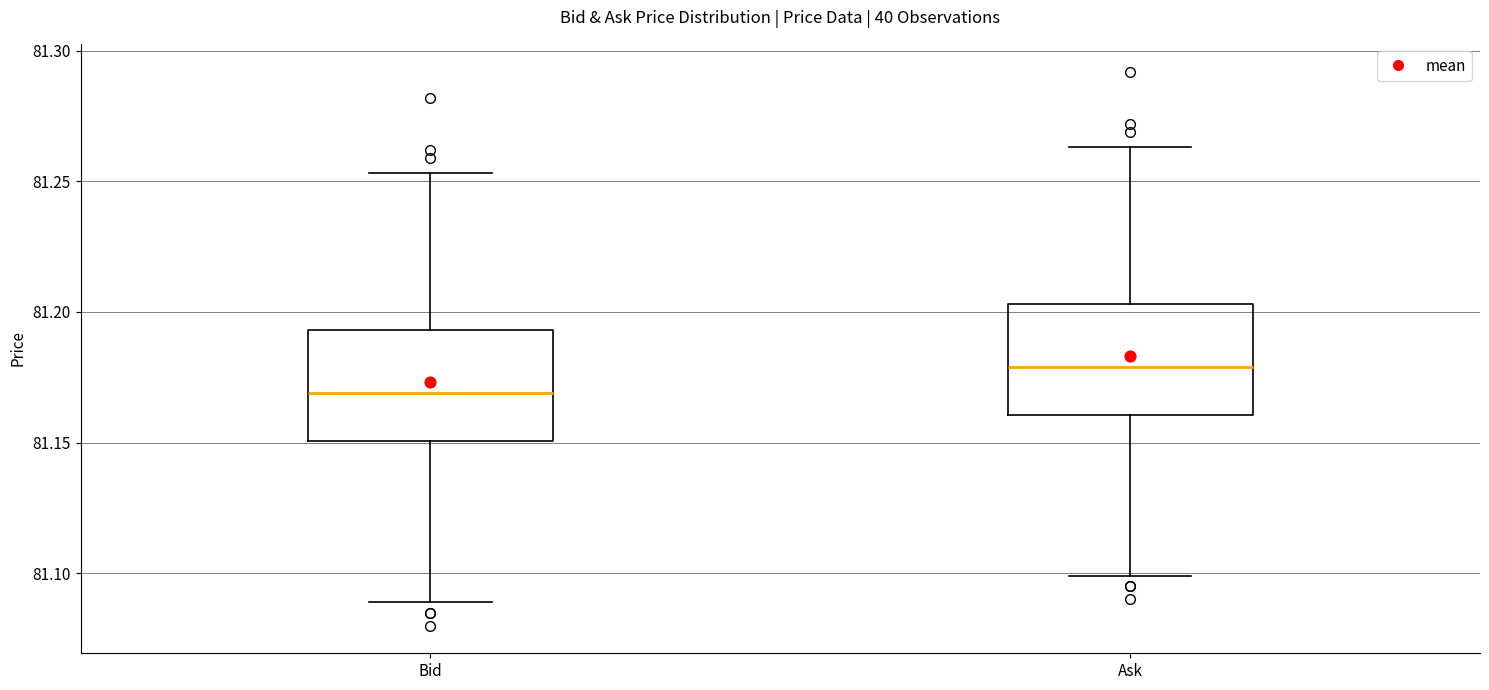

Reading left to right, transcribe this box plot: for each box, give where its median line is, the range the box spans, and where its two whiskers end, as read against the y-axis. The values are not printed on the chart, so give them approximately, as read against the axis.

Bid: median 81.170, box 81.150 to 81.195, whiskers 81.090 to 81.255
Ask: median 81.180, box 81.160 to 81.205, whiskers 81.100 to 81.265